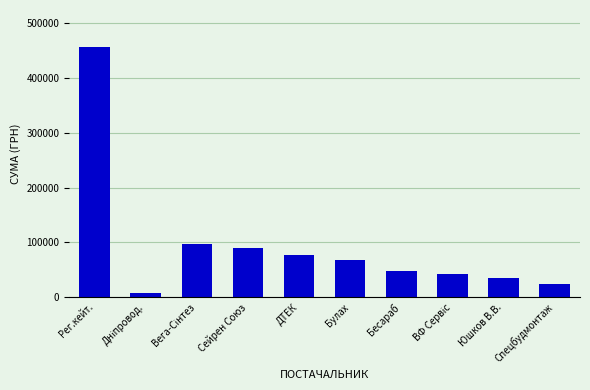

Which category has the highest value across all series?

Рег.кейт.